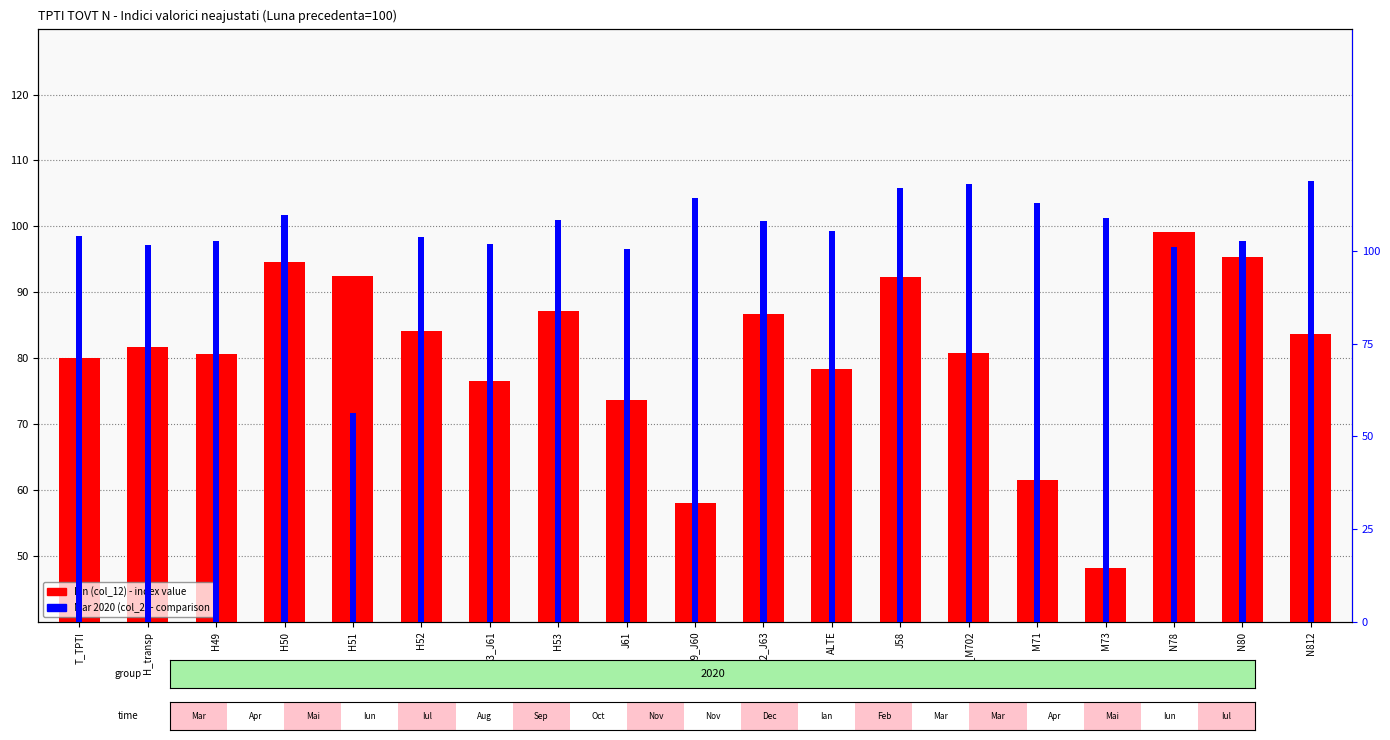

List the series in order of their overall mean, highest first.

Mar 2020 (col_2), Ian (col_12)